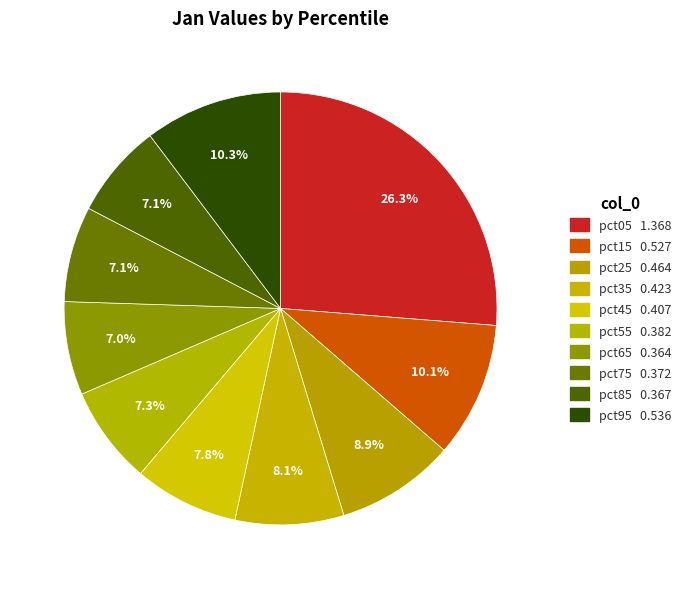

To the nearest percent, what portion does pct75 represent?

7%